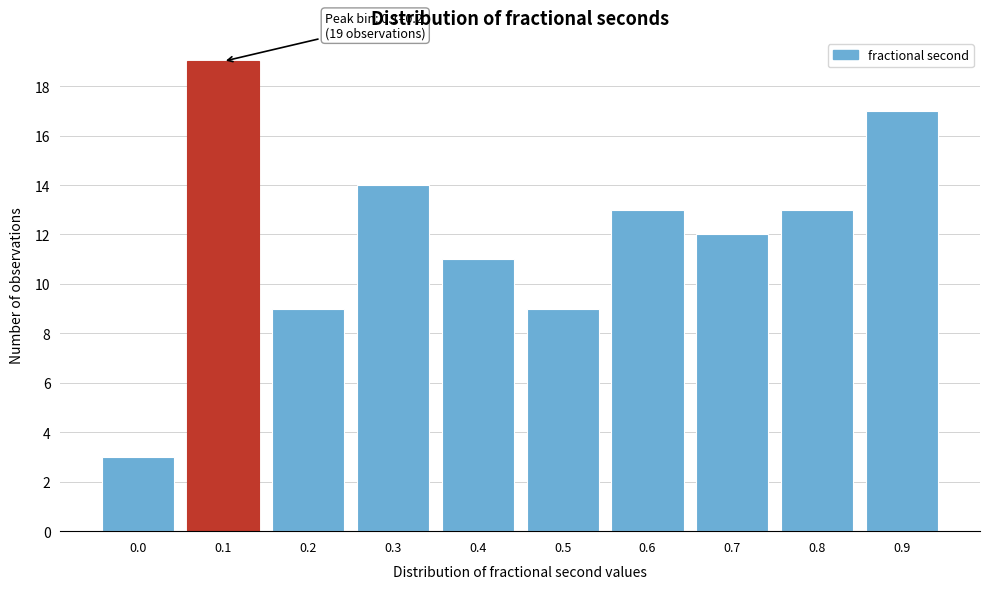

Reading right to left, extract all data points from this chart.

0.9=17	0.8=13	0.7=12	0.6=13	0.5=9	0.4=11	0.3=14	0.2=9	0.1=19	0.0=3